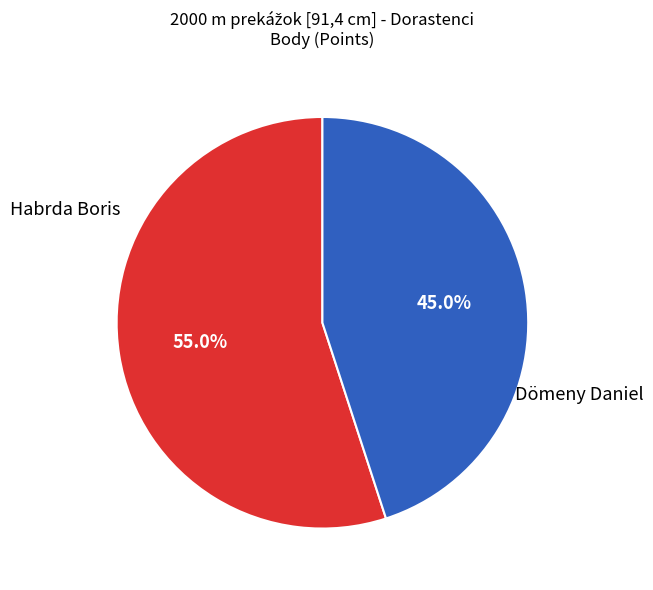

Which slice is the largest?

Habrda Boris